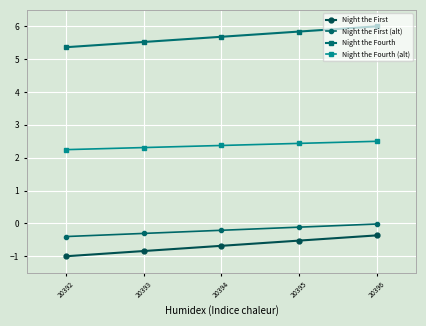

Is the value of Night the Fourth (alt) at 20396 greater than the value of Night the First (alt) at 20393?

Yes